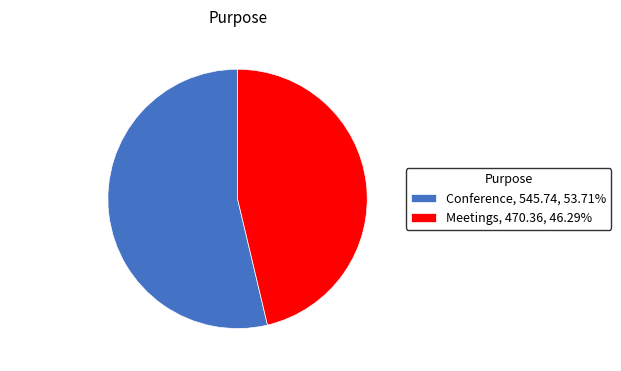

Do Meetings, 470.36, 46.29% and Conference, 545.74, 53.71% together represent more than half of the pie?

Yes